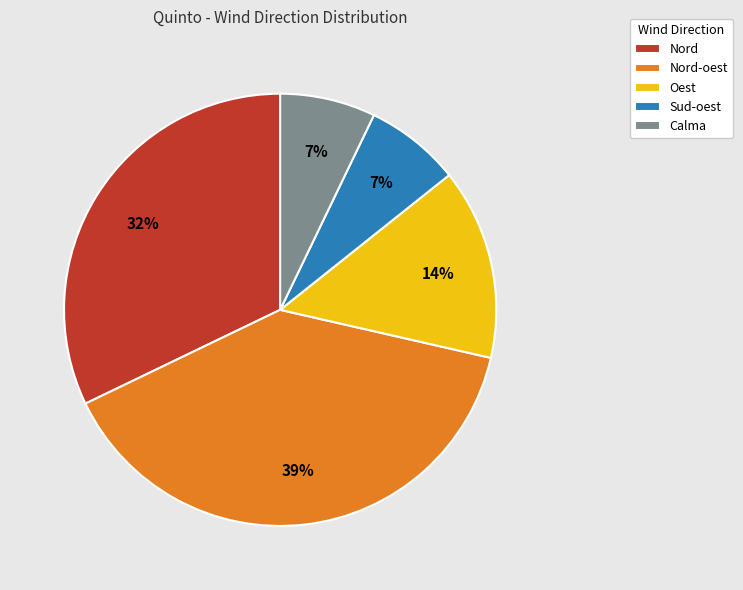

Is there a majority slice in this chart?

No